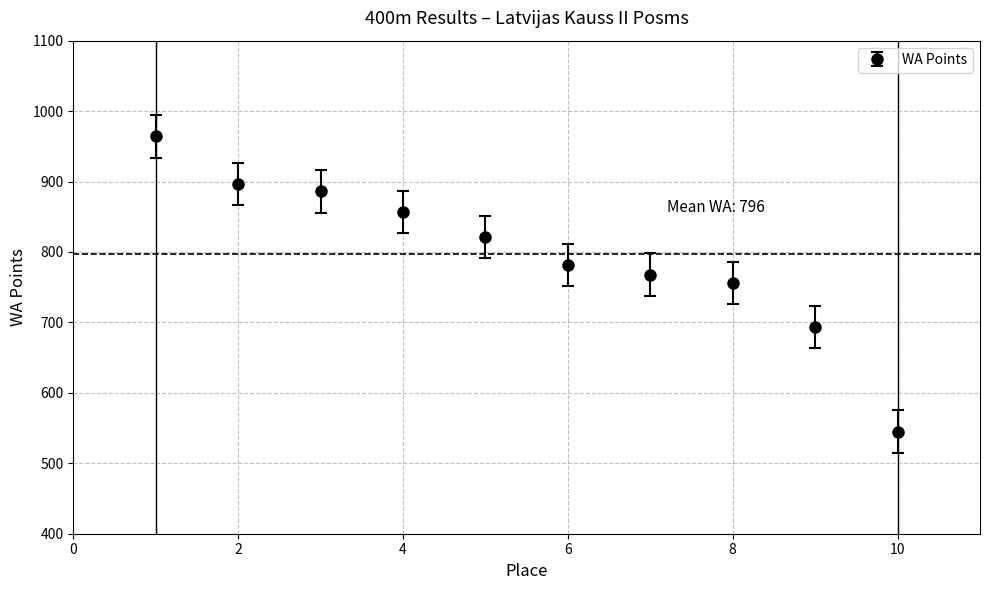

What is the value of the 1st point from the left?

964